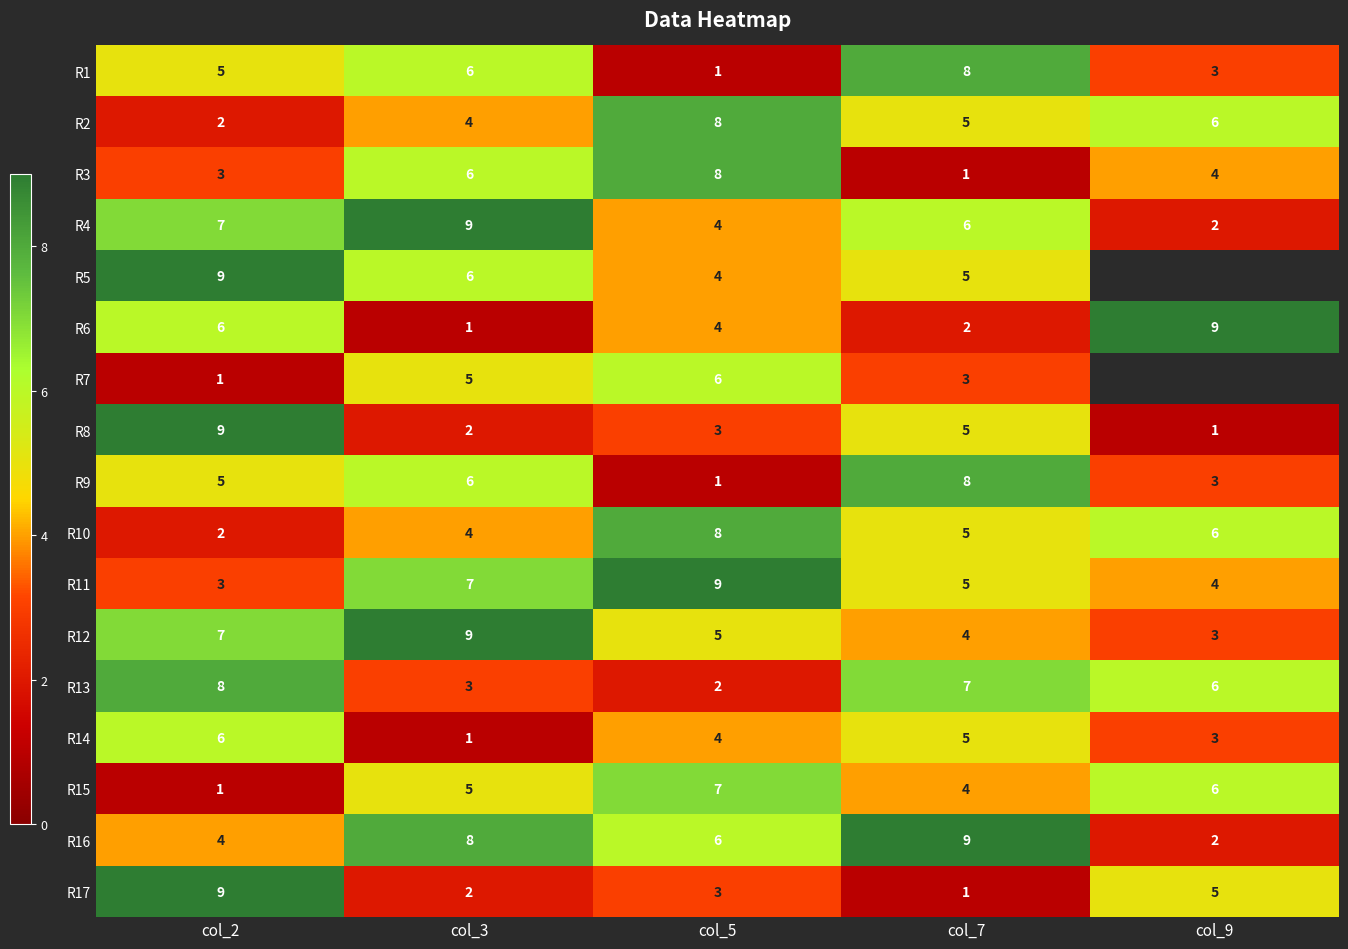

List the labels in order of R16 value, largest first.

col_7, col_3, col_5, col_2, col_9